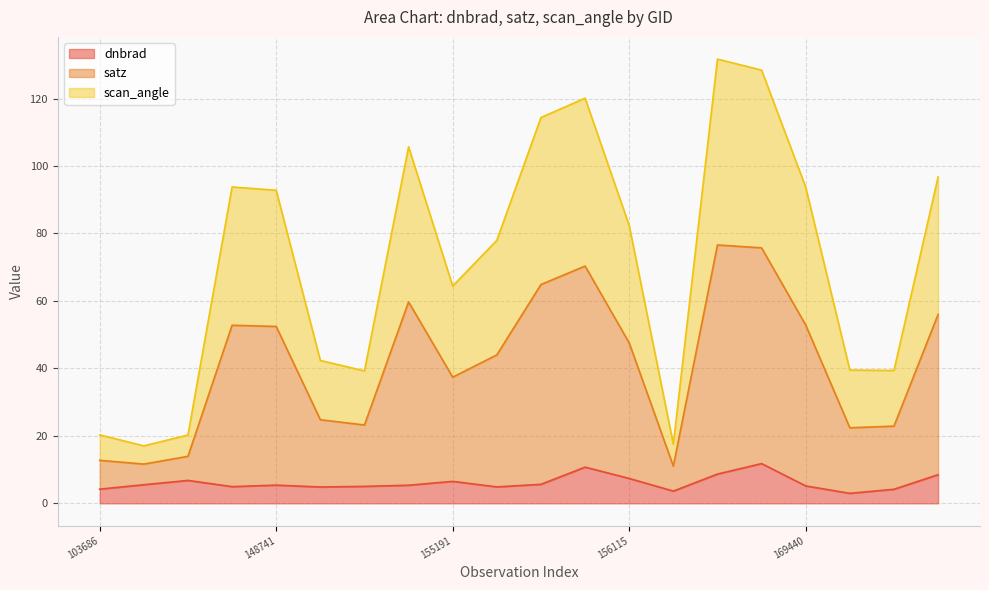

Which series has the widest spread of values?

satz